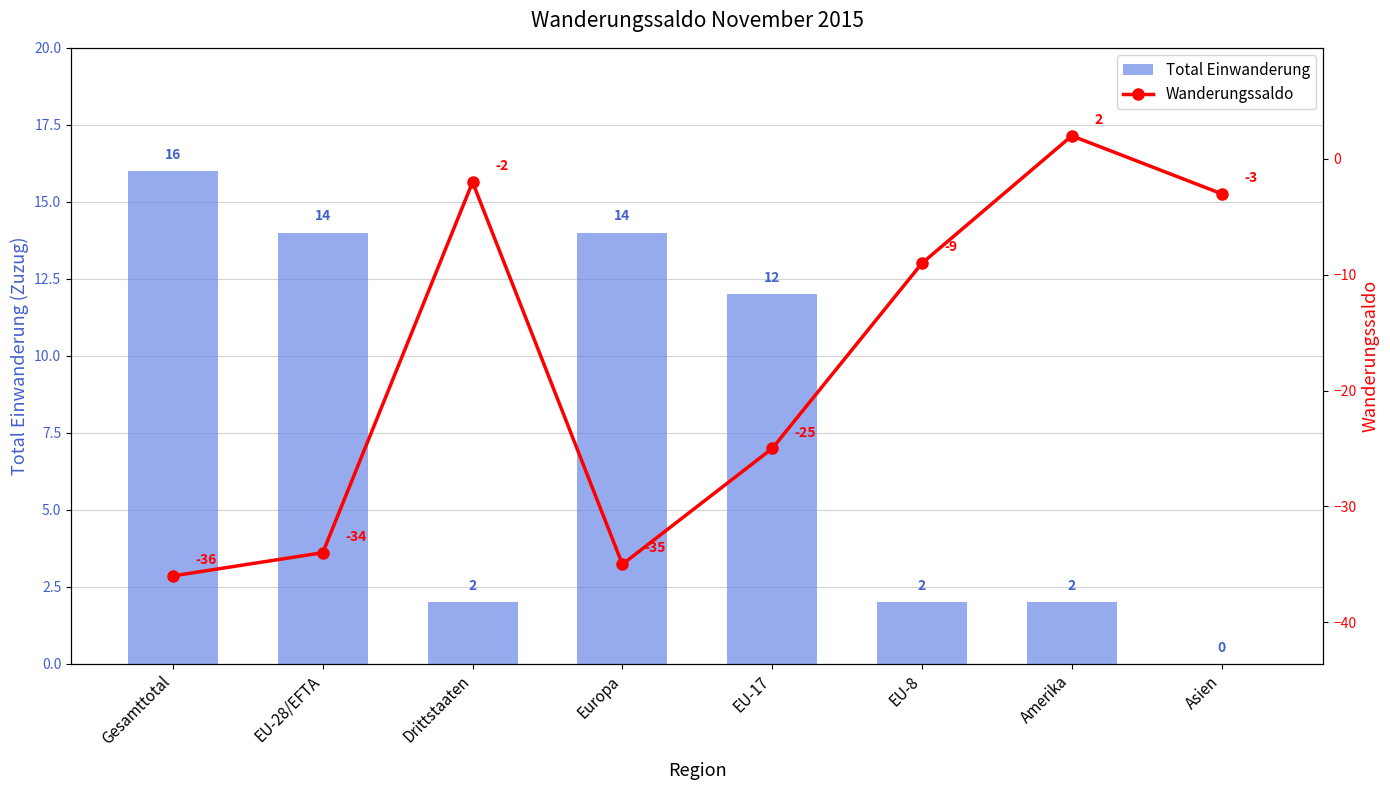

What position from the right is Asien?

1